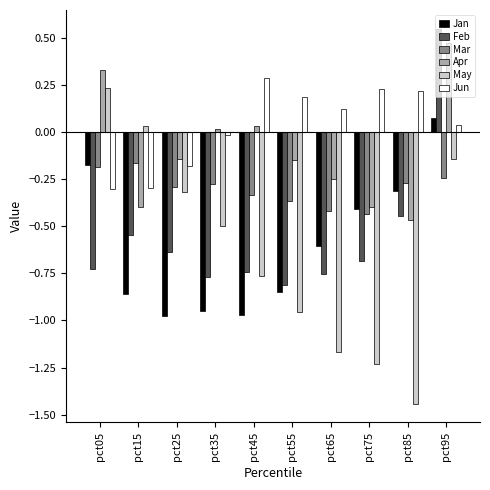

List the series in order of their peak value, lowest first.

Mar, Jan, May, Jun, Apr, Feb